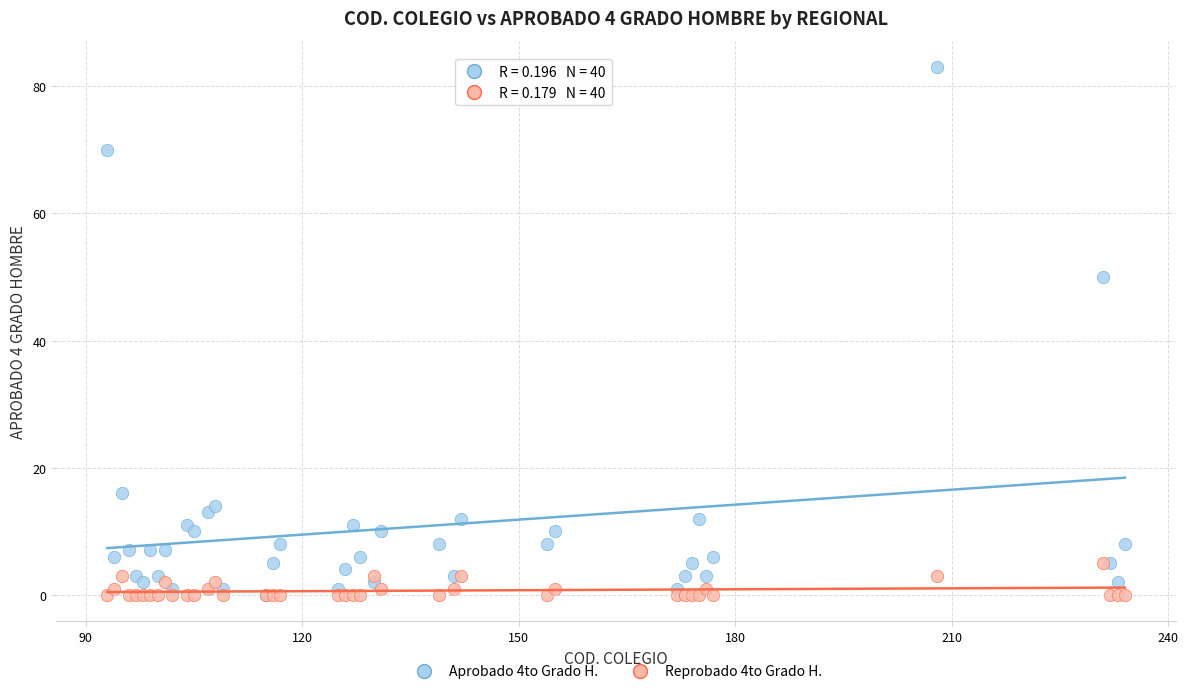

Across all series, what Y value is closest to 41?

50